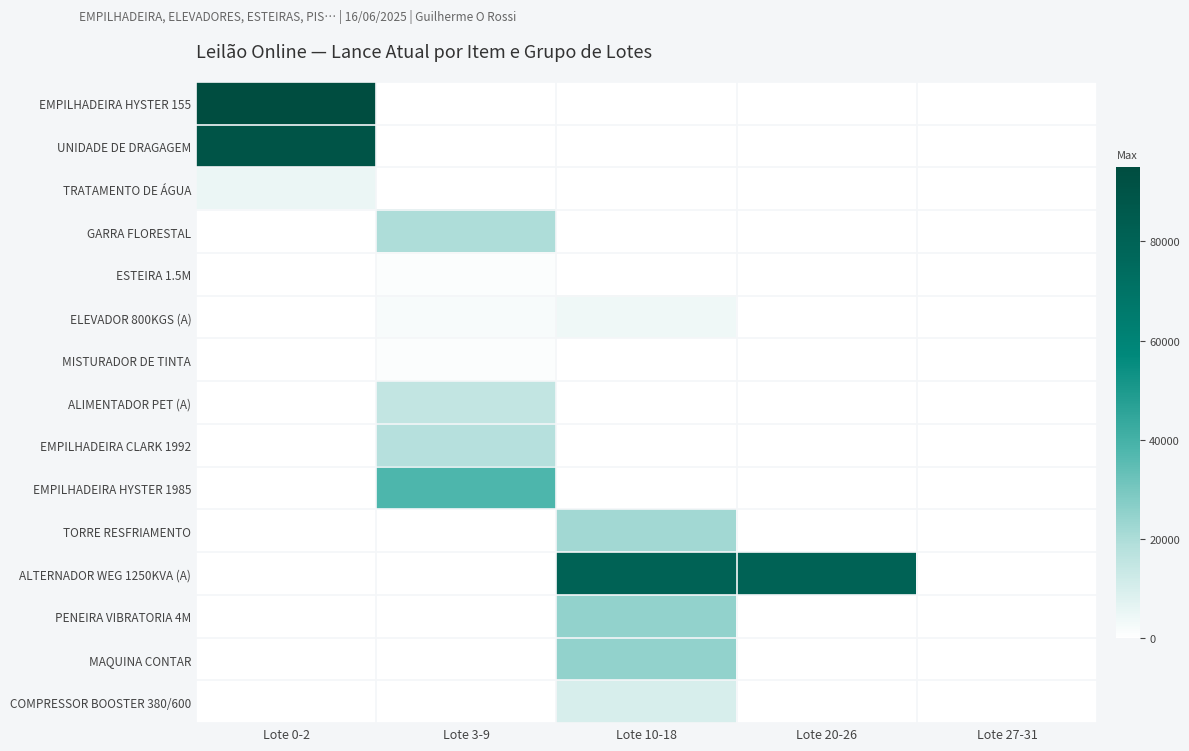

Between Lote 20-26 and Lote 27-31, which series saw the biggest shift?

ALTERNADOR WEG 1250KVA (A)